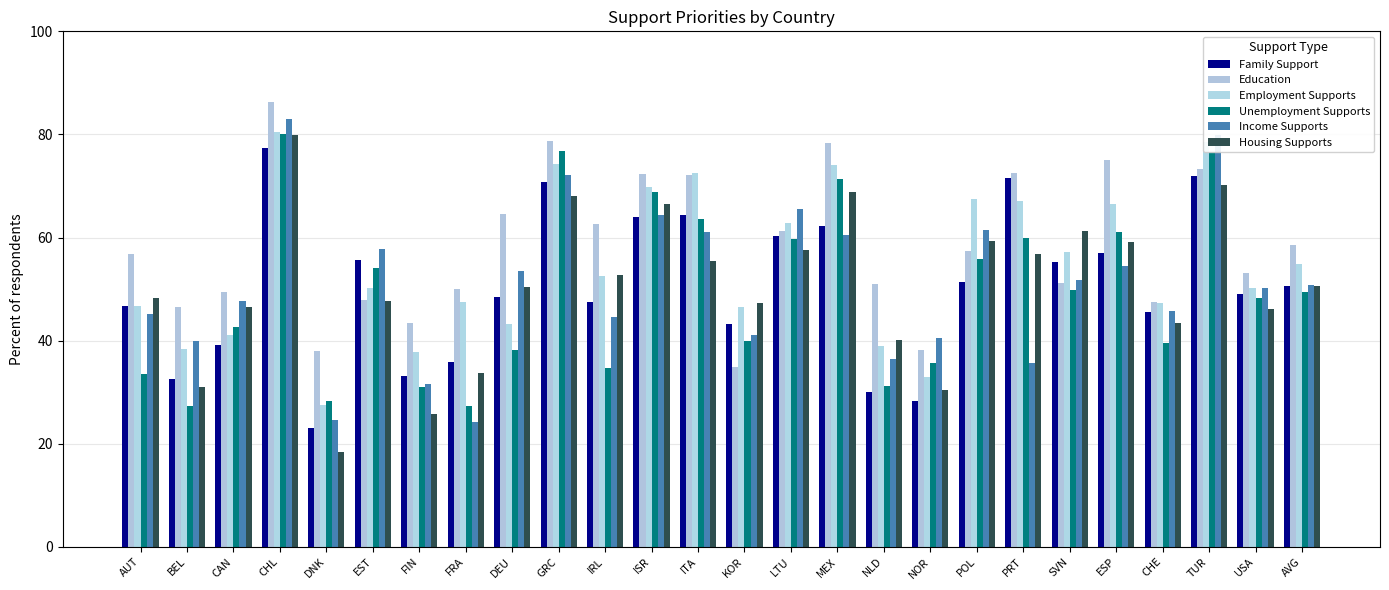

Reading right to left, what are all the values shown in this chart?

Family Support: 50.6	49.0	72.0	45.6	56.9	55.3	71.5	51.4	28.2	30.1	62.2	60.3	43.3	64.4	64.0	47.5	70.8	48.4	35.9	33.2	55.7	23.0	77.3	39.1	32.6	46.6
Education: 58.5	53.0	73.4	47.5	75.0	51.2	72.4	57.4	38.2	51.0	78.3	61.3	34.9	72.1	72.3	62.5	78.7	64.5	50.0	43.3	47.8	38.0	86.3	49.5	46.5	56.7
Employment Supports: 54.8	50.2	78.4	47.3	66.4	57.2	67.1	67.4	32.9	38.9	74.0	62.8	46.4	72.5	69.7	52.6	74.2	43.2	47.5	37.8	50.3	27.5	80.5	41.0	38.5	46.7
Unemployment Supports: 49.4	48.3	76.6	39.5	61.1	49.8	59.9	55.7	35.7	31.2	71.4	59.7	39.9	63.6	68.9	34.6	76.8	38.3	27.3	31.0	54.1	28.2	80.1	42.6	27.3	33.5
Income Supports: 50.9	50.1	80.0	45.8	54.4	51.8	35.6	61.5	40.6	36.3	60.4	65.5	41.0	61.0	64.3	44.6	72.1	53.5	24.1	31.5	57.7	24.5	83.0	47.7	39.8	45.2
Housing Supports: 50.6	46.2	70.2	43.4	59.0	61.2	56.8	59.4	30.5	40.2	68.9	57.5	47.2	55.4	66.5	52.8	68.0	50.4	33.8	25.7	47.6	18.3	79.9	46.5	31.1	48.3